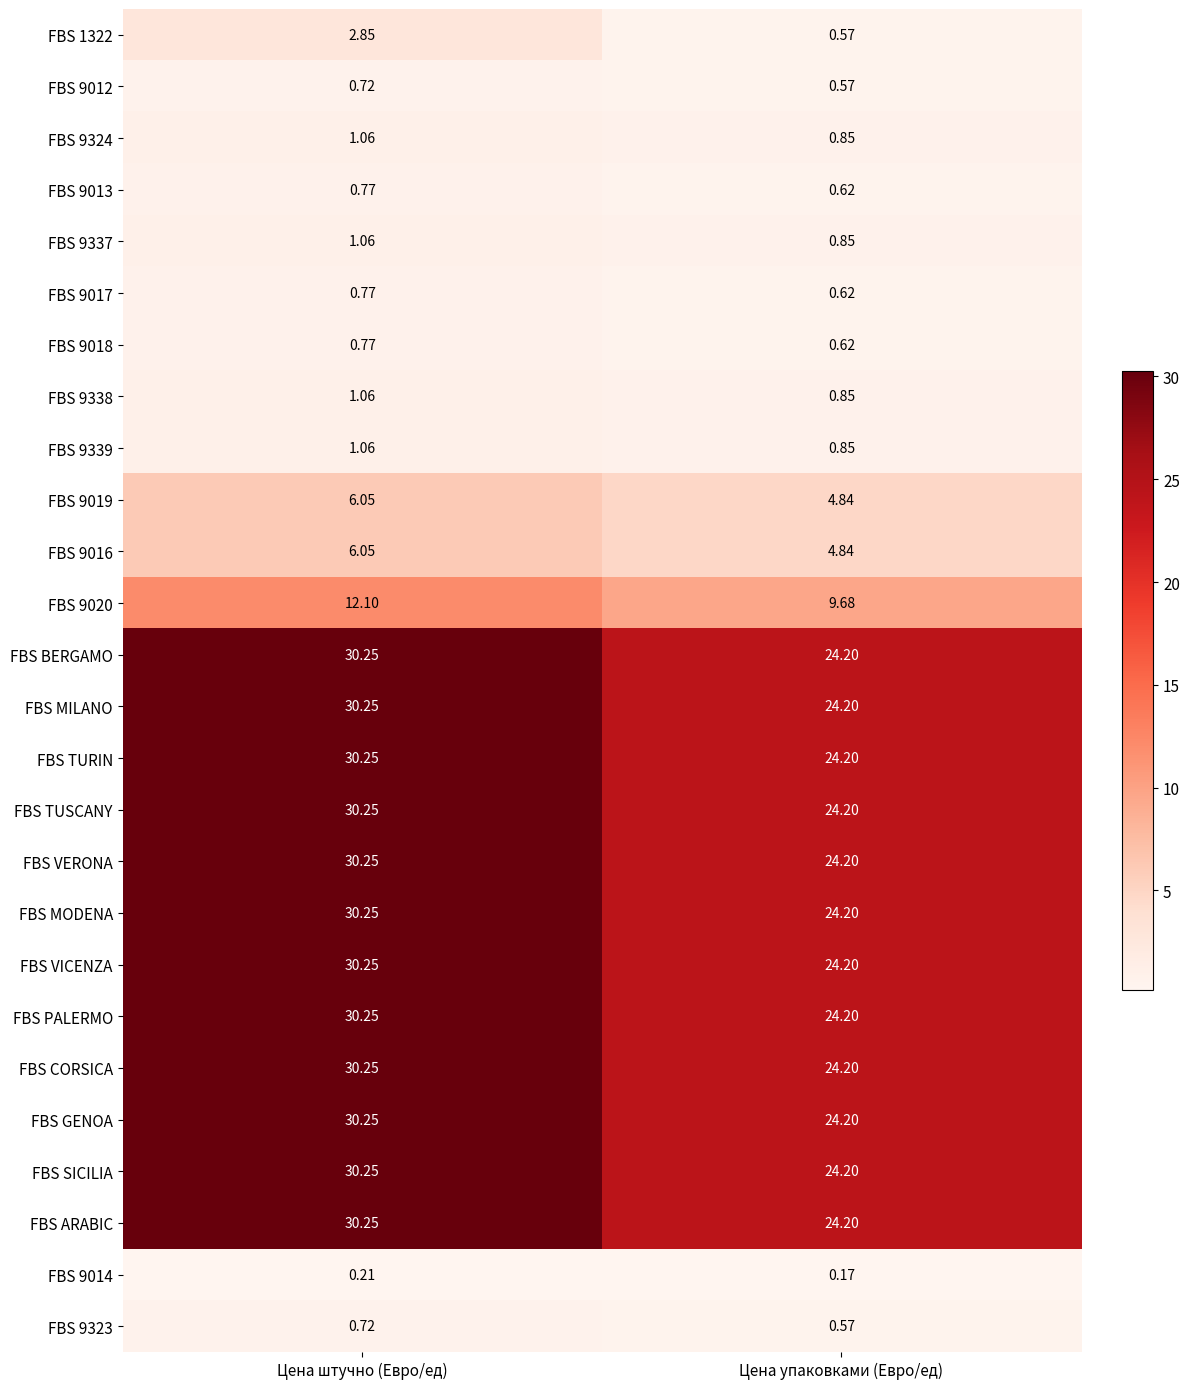

List the labels in order of FBS CORSICA value, largest first.

Цена штучно (Евро/ед), Цена упаковками (Евро/ед)